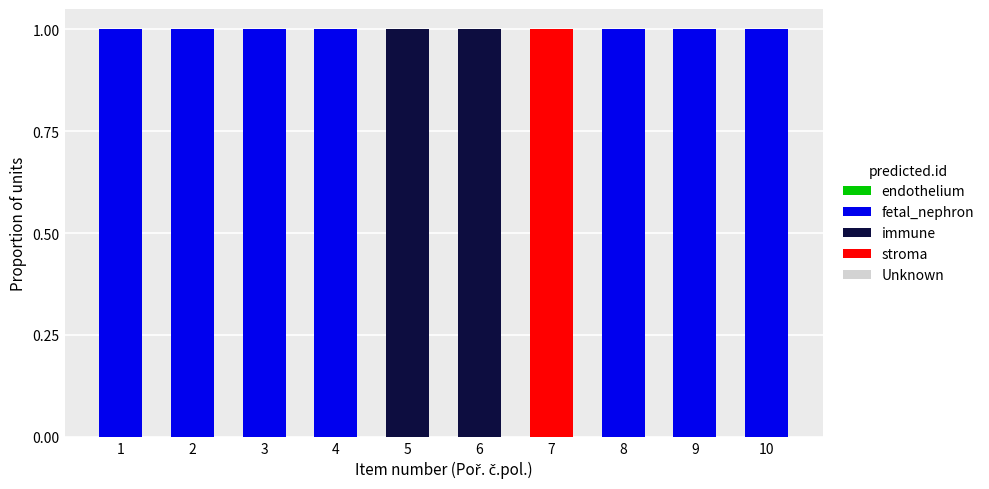

True or false: fetal_nephron has a value of 1 at 1.

True